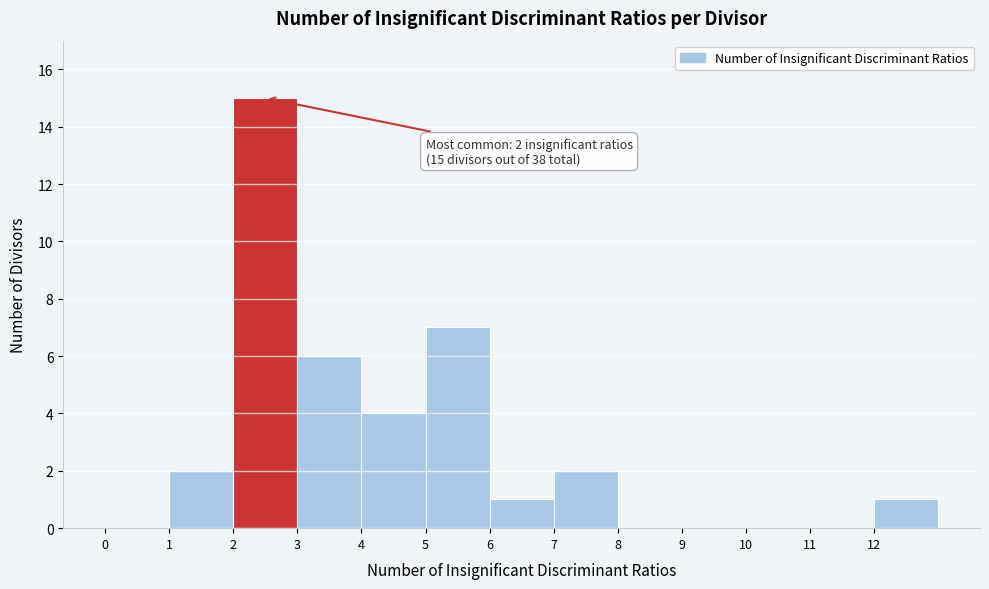

Over which range of the x-axis is the bar tallest?

2 to 3